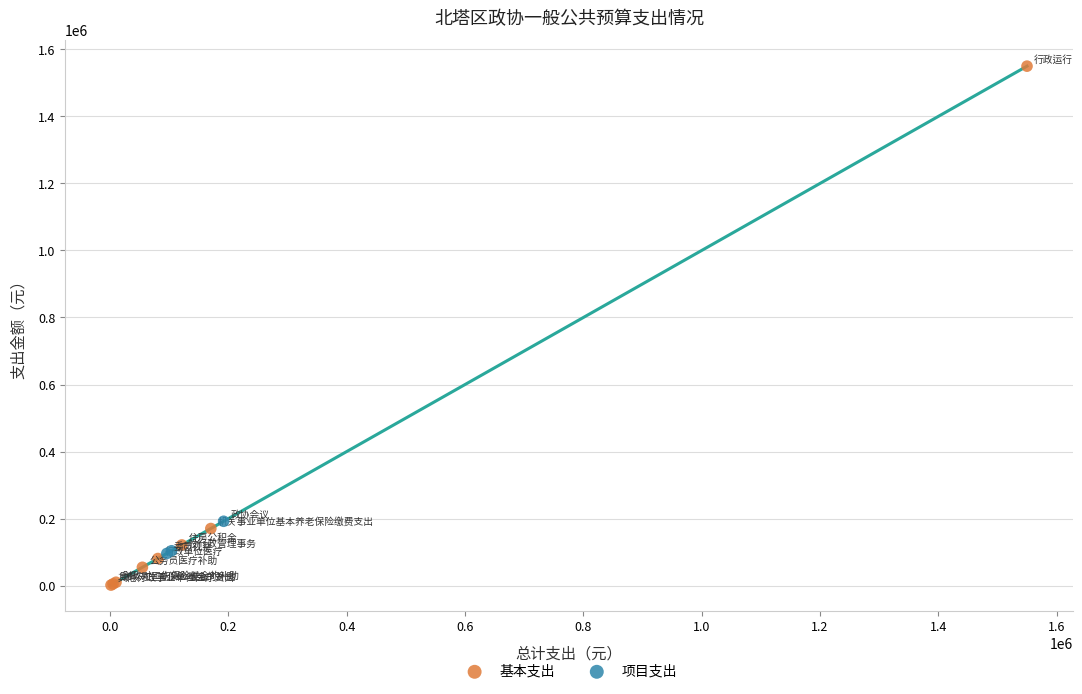

Which series reaches the maximum Y coordinate?

基本支出